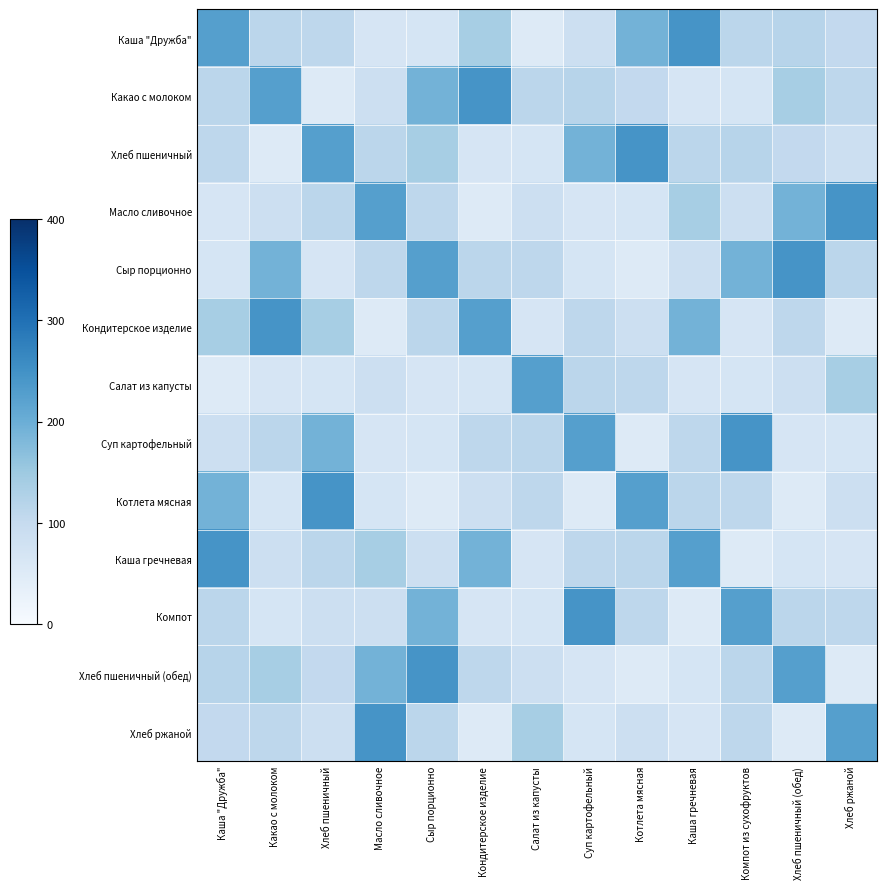

Which label corresponds to the largest value in the chart?

Каша гречневая